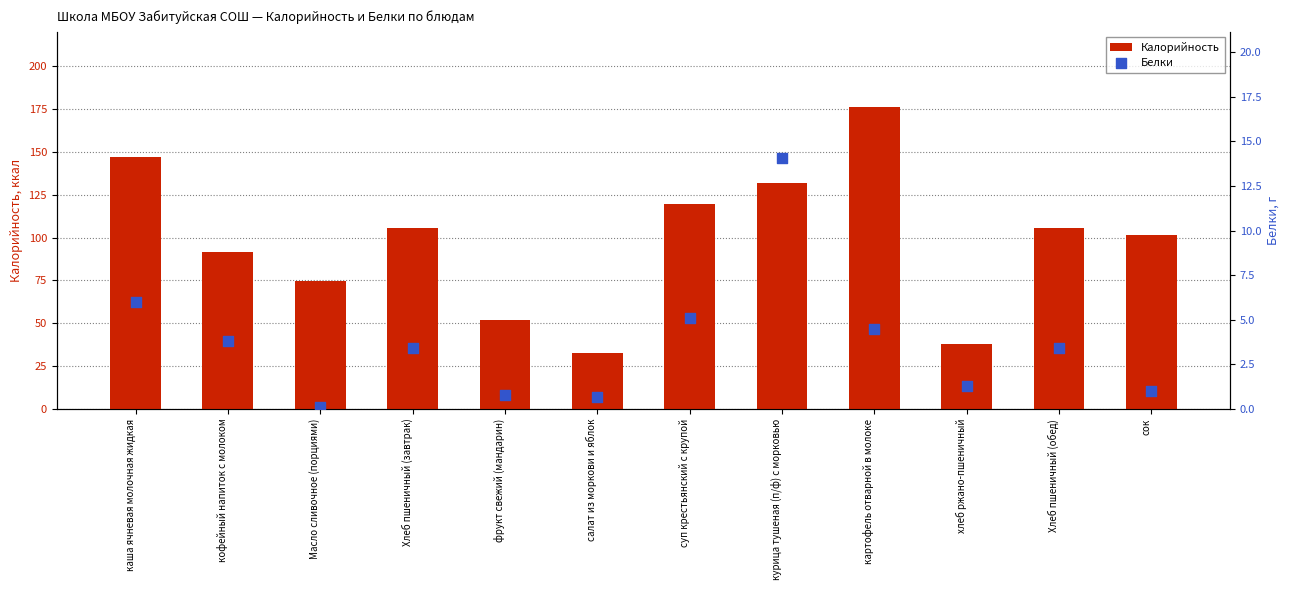

What is the total value across all series at сок?

102.6